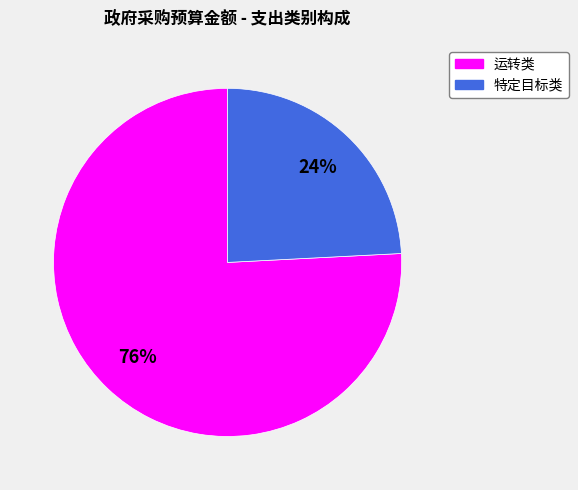

Is it true that 特定目标类 is 24% of the pie?

True